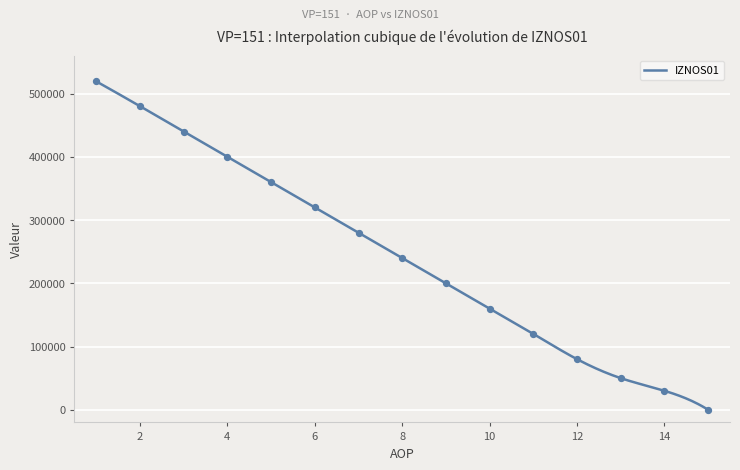

What is the maximum value for IZNOS01?

519211.0